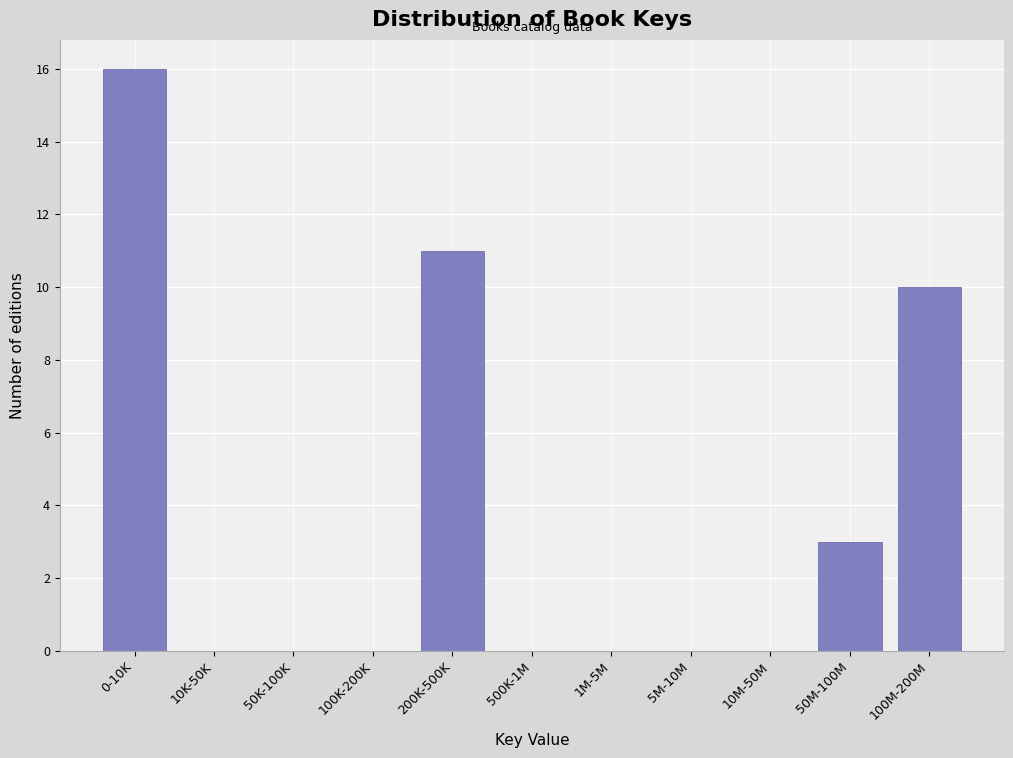

Reading right to left, extract all data points from this chart.

100M-200M=10	50M-100M=3	10M-50M=0	5M-10M=0	1M-5M=0	500K-1M=0	200K-500K=11	100K-200K=0	50K-100K=0	10K-50K=0	0-10K=16